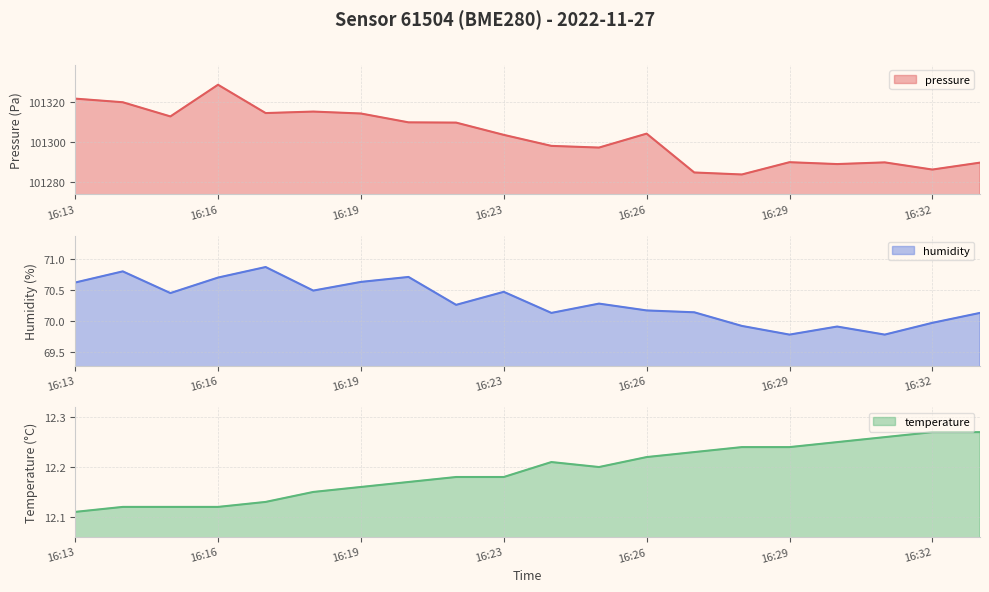

Which has a higher value, 16:30 or 16:27?

16:30